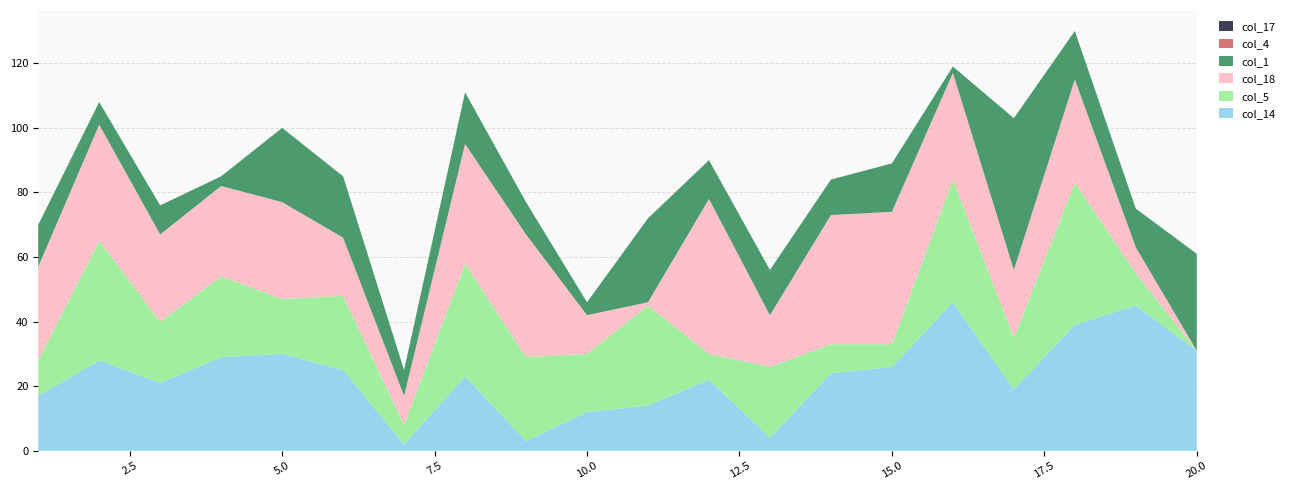

Reading right to left, extract all data points from this chart.

col_14: 31	45	39	19	46	26	24	4	22	14	12	3	23	2	25	30	29	21	28	17
col_5: 0	10	44	16	38	7	9	22	8	31	18	26	35	6	23	17	25	19	37	11
col_18: 0	8	32	21	33	41	40	16	48	1	12	38	37	9	18	30	28	27	36	29
col_1: 30	12	15	47	2	15	11	14	12	26	4	10	16	8	19	23	3	9	7	13
col_4: 0	0	0	0	0	0	0	0	0	0	0	0	0	0	0	0	0	0	0	0
col_17: 0	0	0	0	0	0	0	0	0	0	0	0	0	0	0	0	0	0	0	0